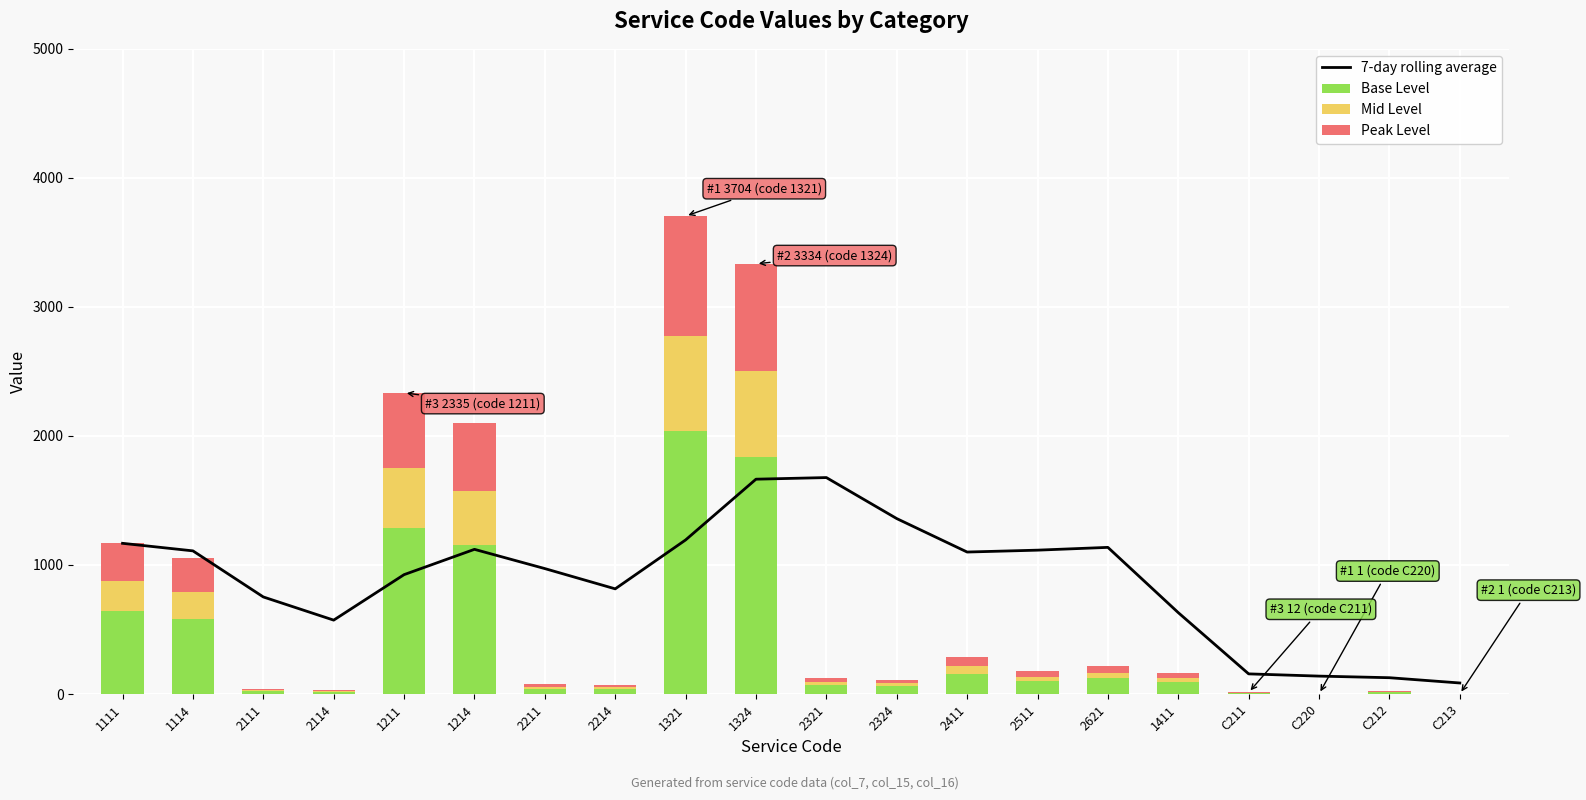

At 2411, list the series in order from smallest to largest.

Mid Level, Peak Level, Base Level, 7-day rolling average